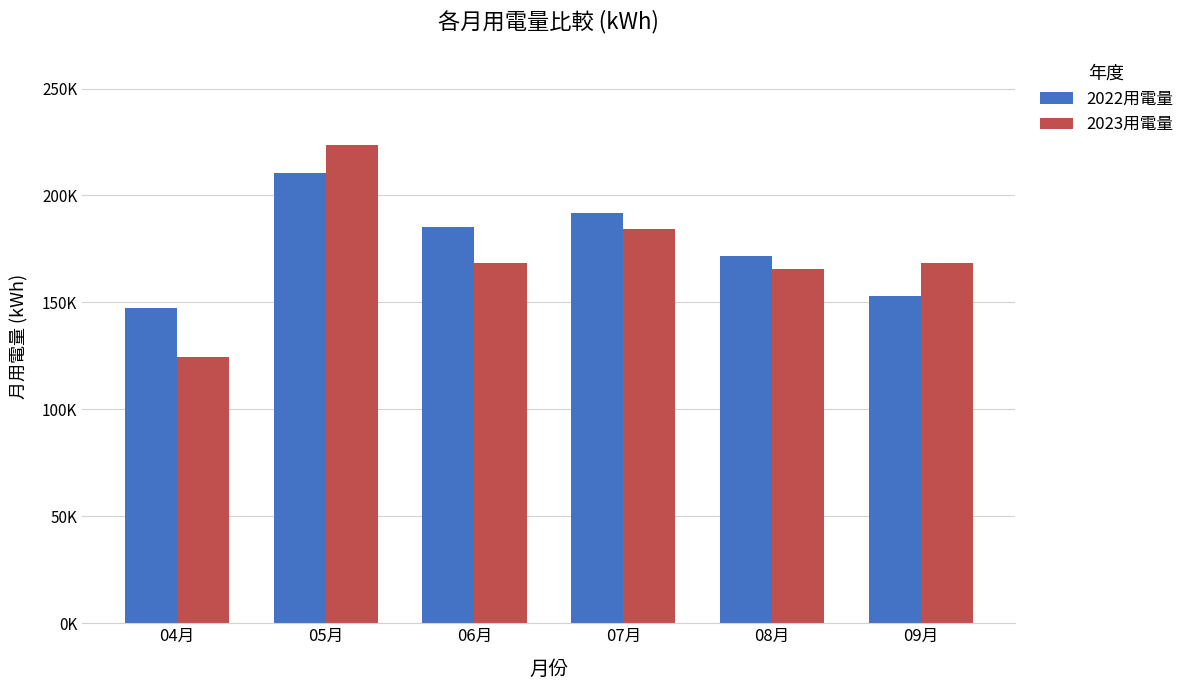

Does the chart contain stacked bars?

No